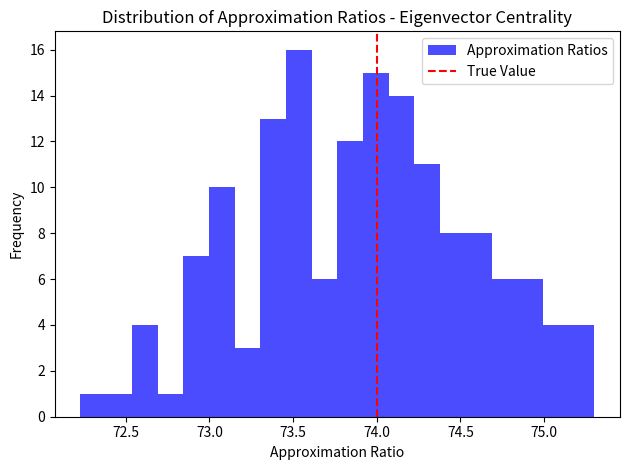

Around what value on the x-axis is the tallest bar? Give the approximate position of its centre, as read against the axis.

73.55